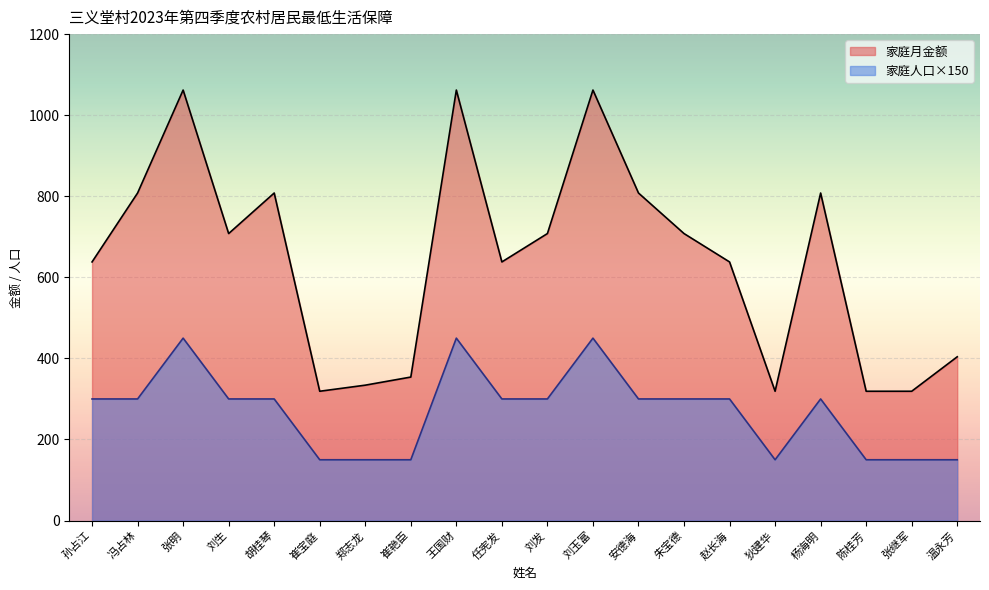

At which label does 家庭月金额 reach its peak?

张明